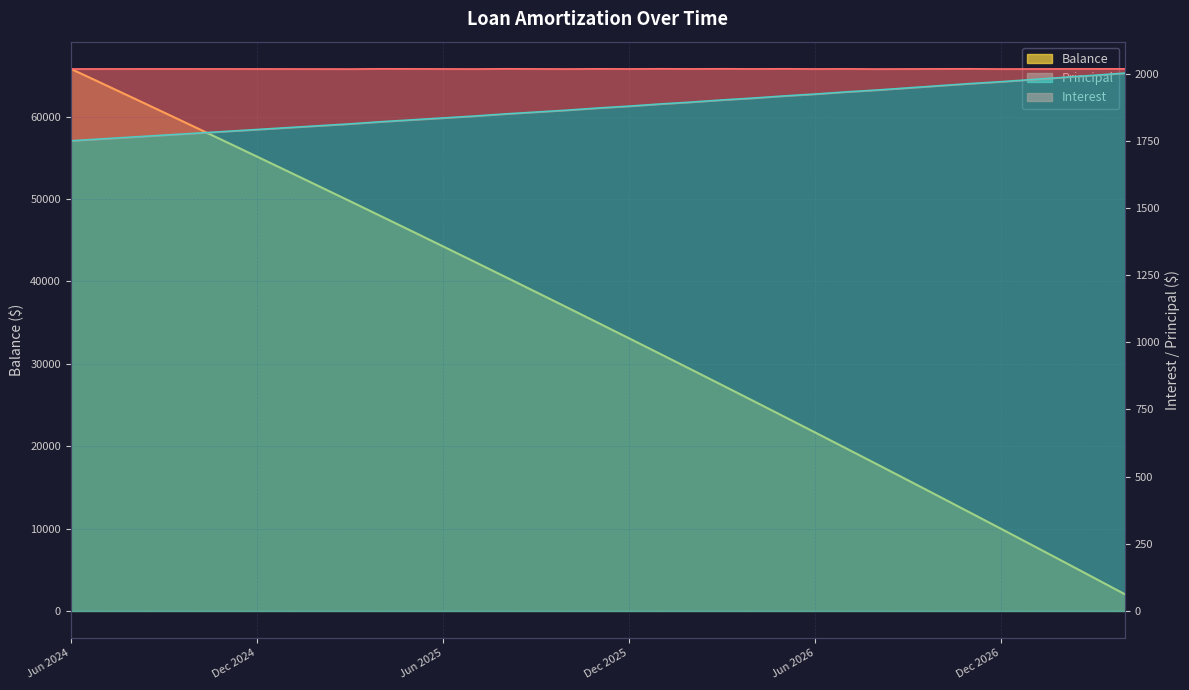

How many data points in Interest are above 34988?

17